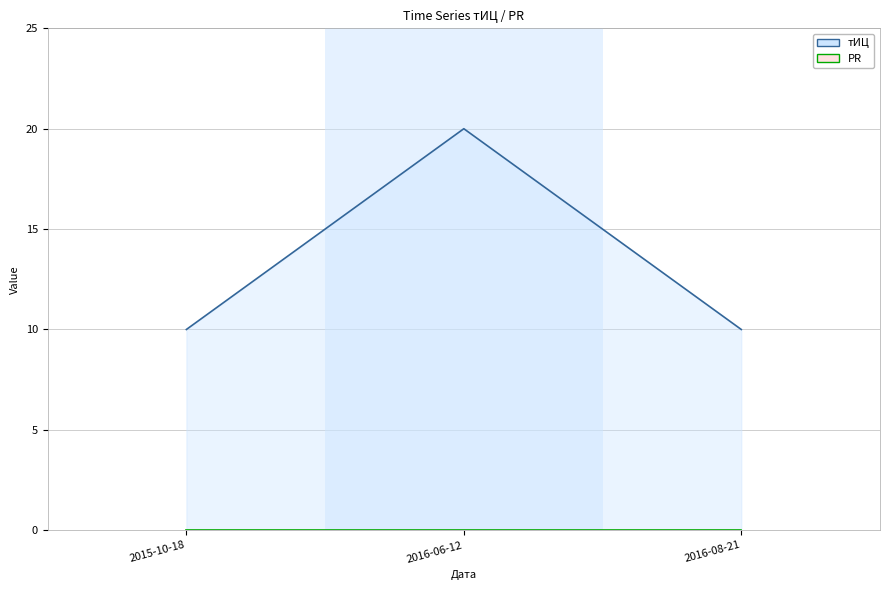

Which has a higher value, 2016-06-12 or 2015-10-18?

2016-06-12